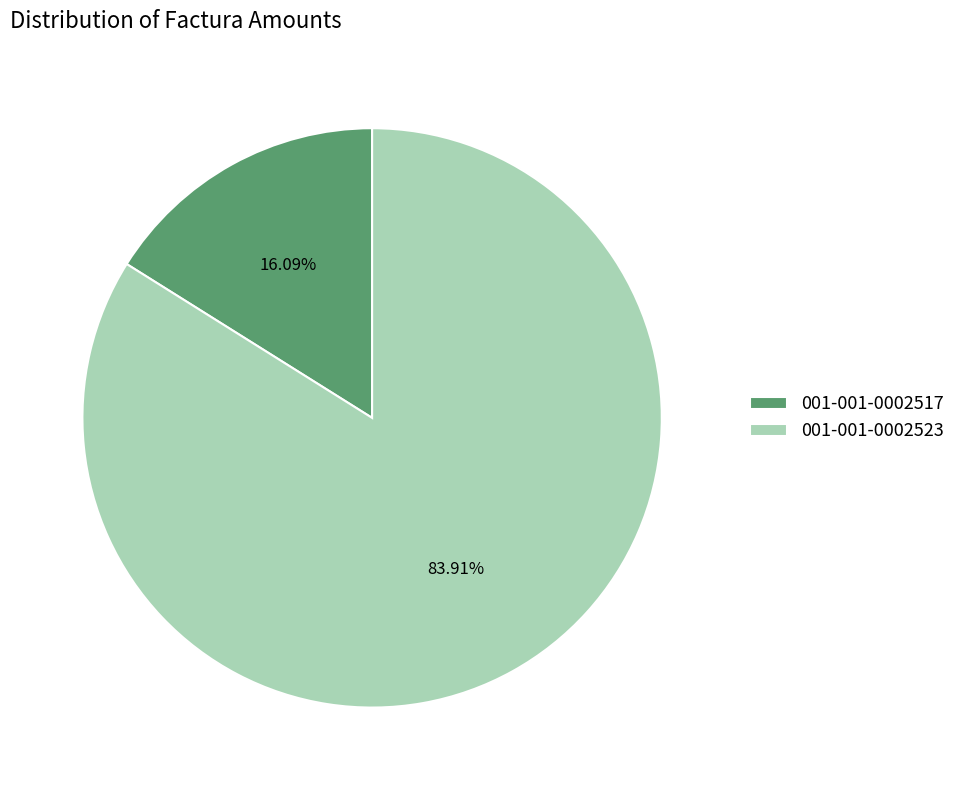

To the nearest percent, what portion does 001-001-0002523 represent?

84%